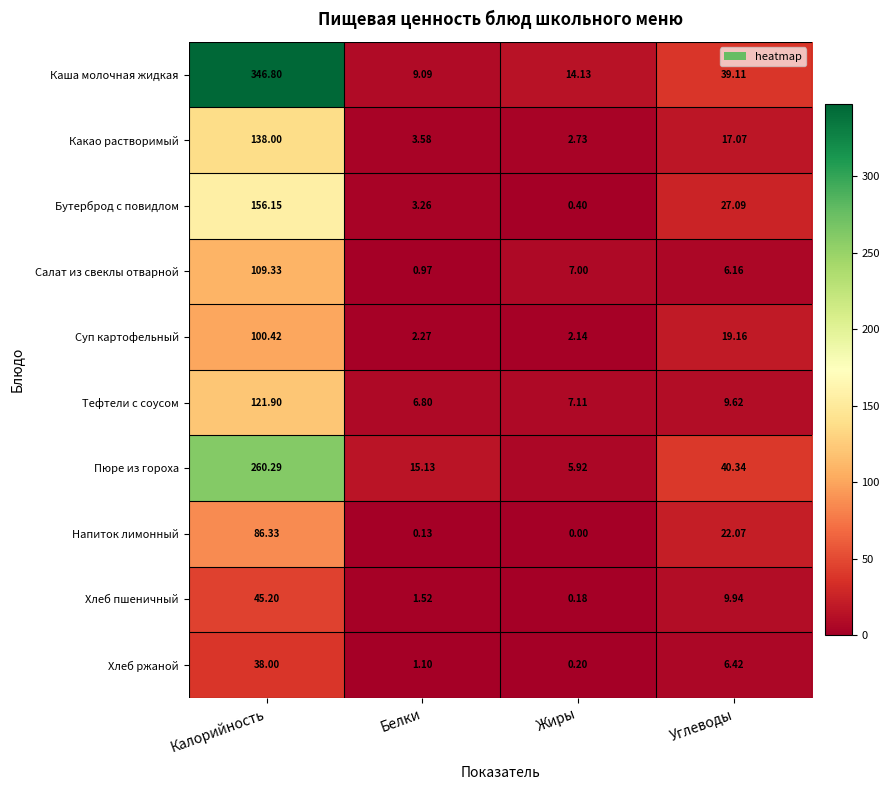

At which category is the sum across all series the highest?

Калорийность